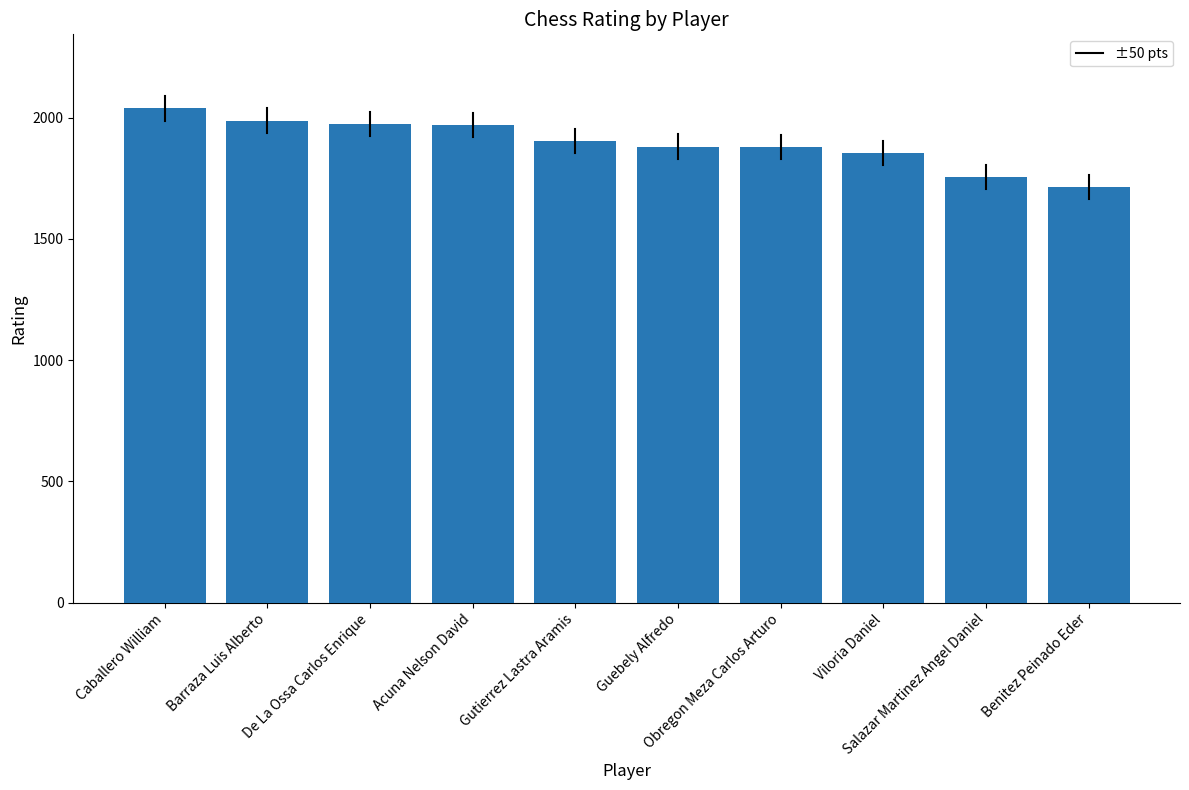

What is the difference between the maximum and minimum values?

323